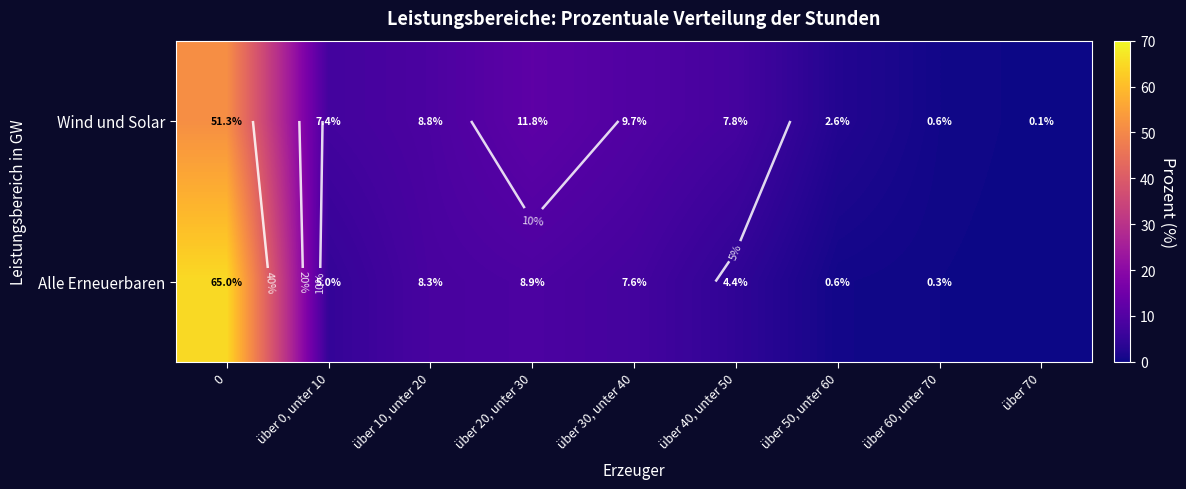

What is the sum of the Wind und Solar values at über 70 and über 40, unter 50?

7.9